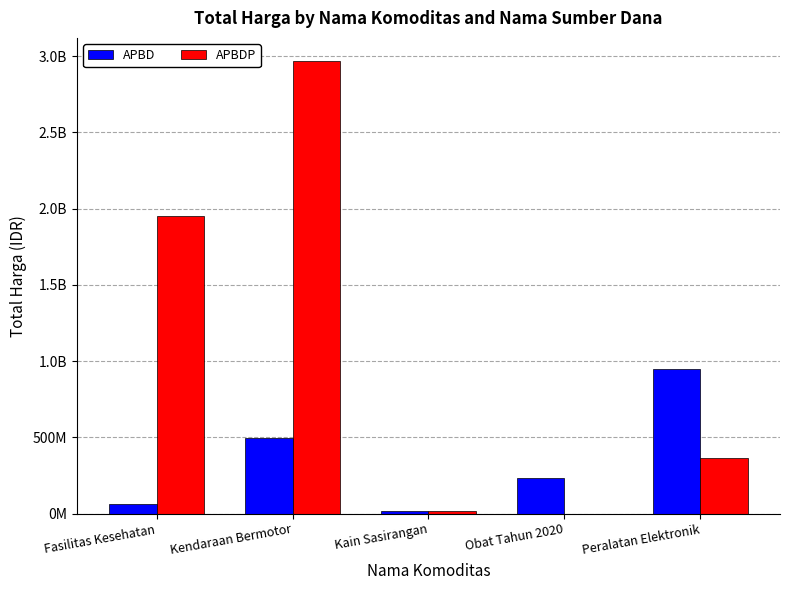

What is the spread (max minus min) of values at Kain Sasirangan?

275000